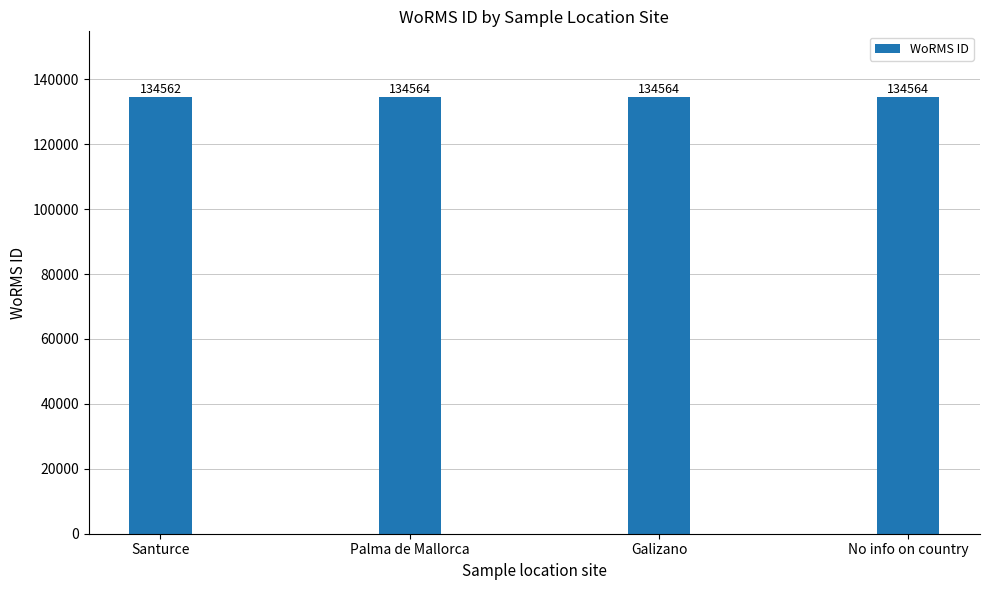

Where is the data nearest to the value 134563?

Santurce